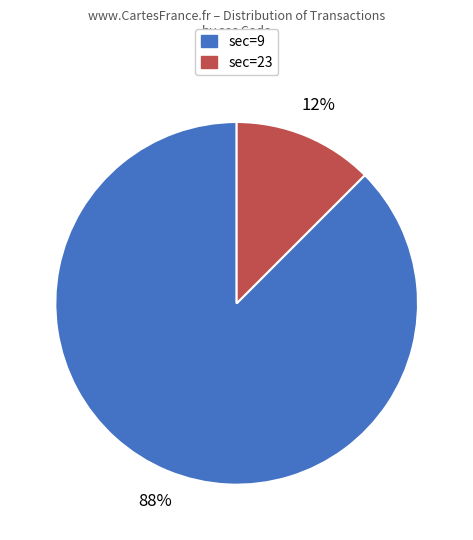

Rank the categories by value from lowest to highest.

sec=23, sec=9